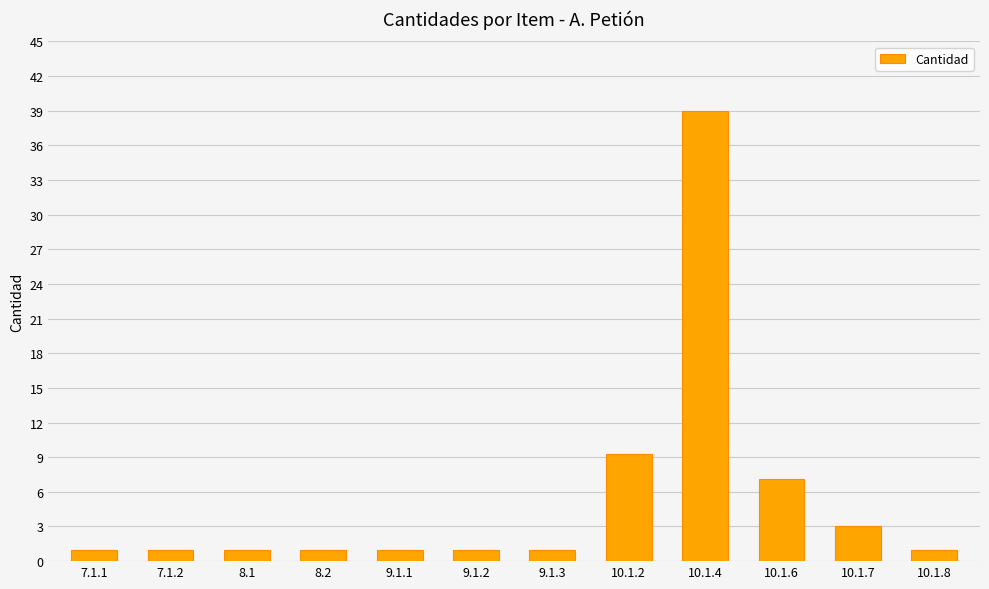

Approximately how many times larger is the value at 10.1.7 compared to 8.2?

3.0